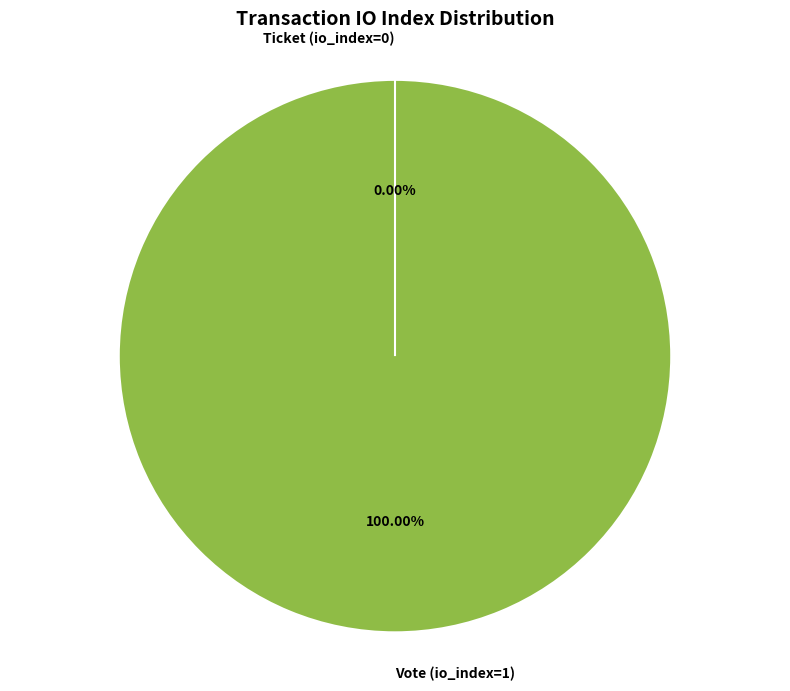

How many segments does this pie chart have?

2